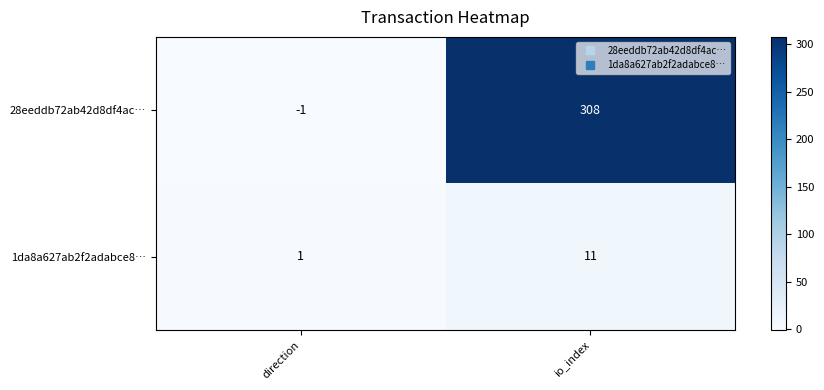

What is the difference between the maximum and minimum values in the 28eeddb72ab42d8df4ac… series?

309